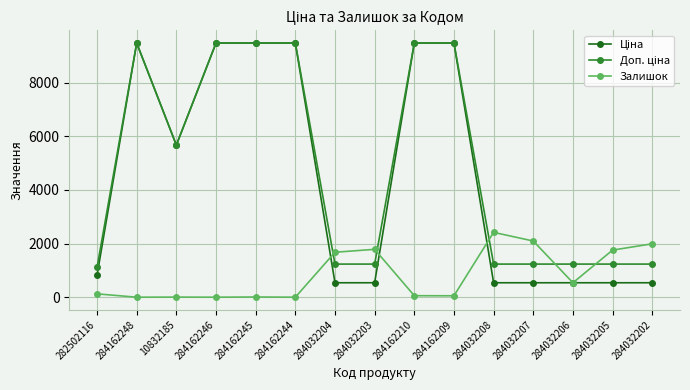

What is the maximum value for Залишок?

2419.0